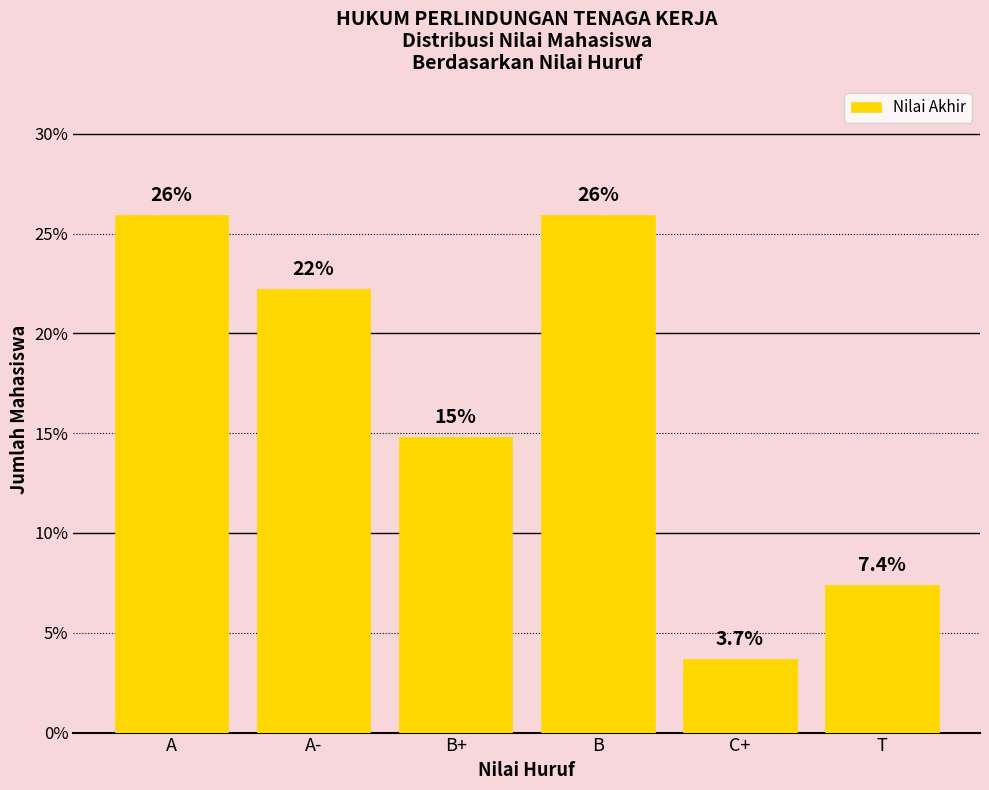

Which label corresponds to the smallest value in the chart?

C+